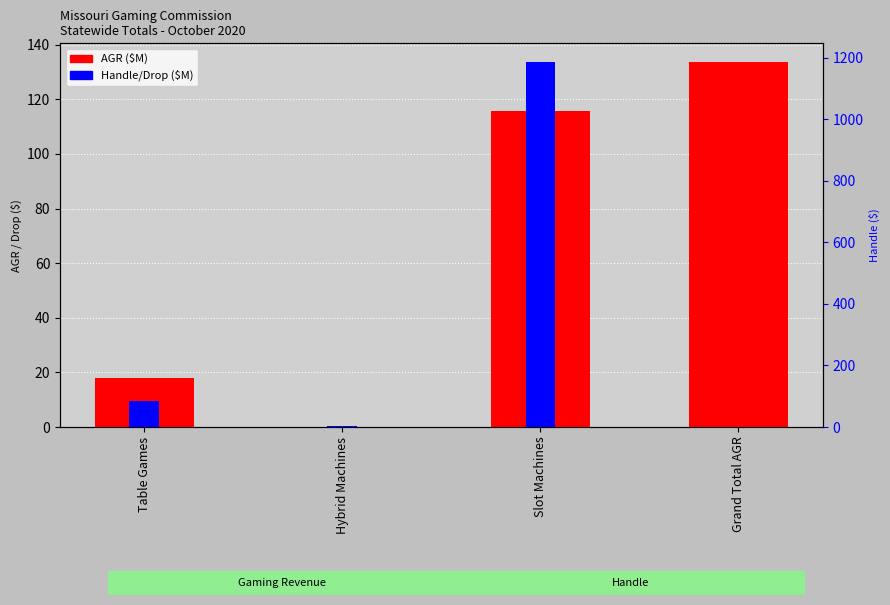

At which category is the sum across all series the highest?

Slot Machines